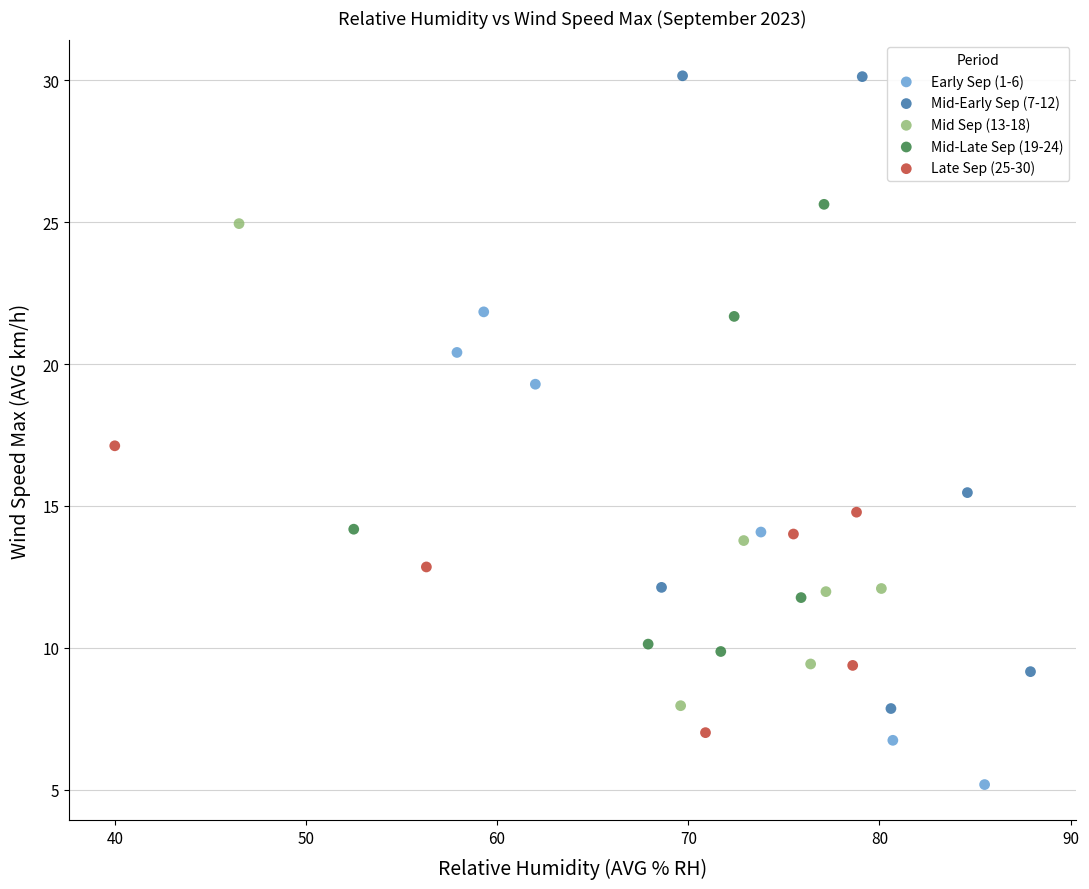

Which series contains the lowest Y value?

Early Sep (1-6)